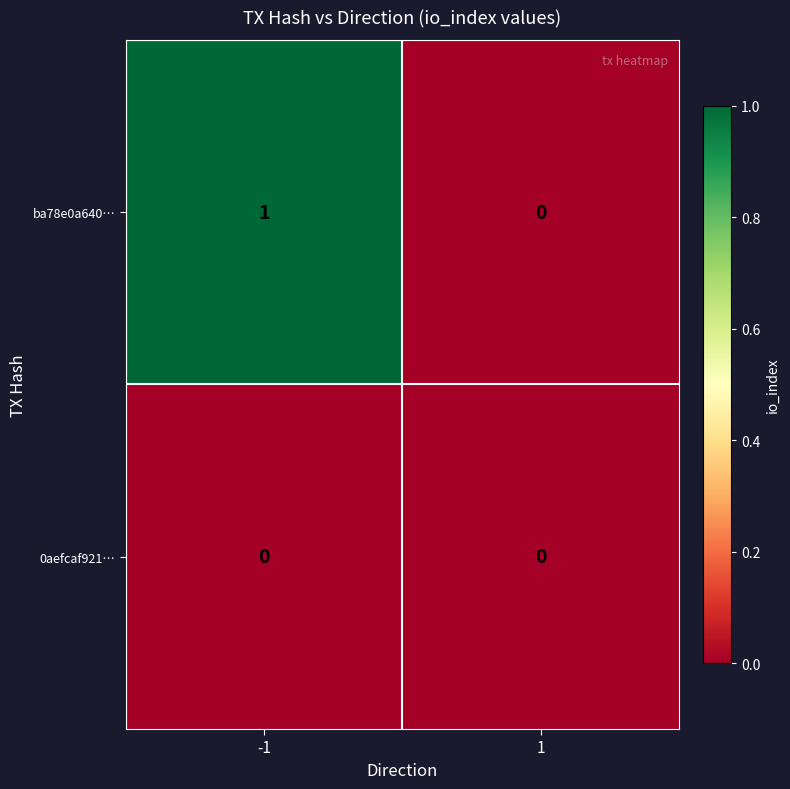

List the series in order of their overall mean, highest first.

ba78e0a640…, 0aefcaf921…